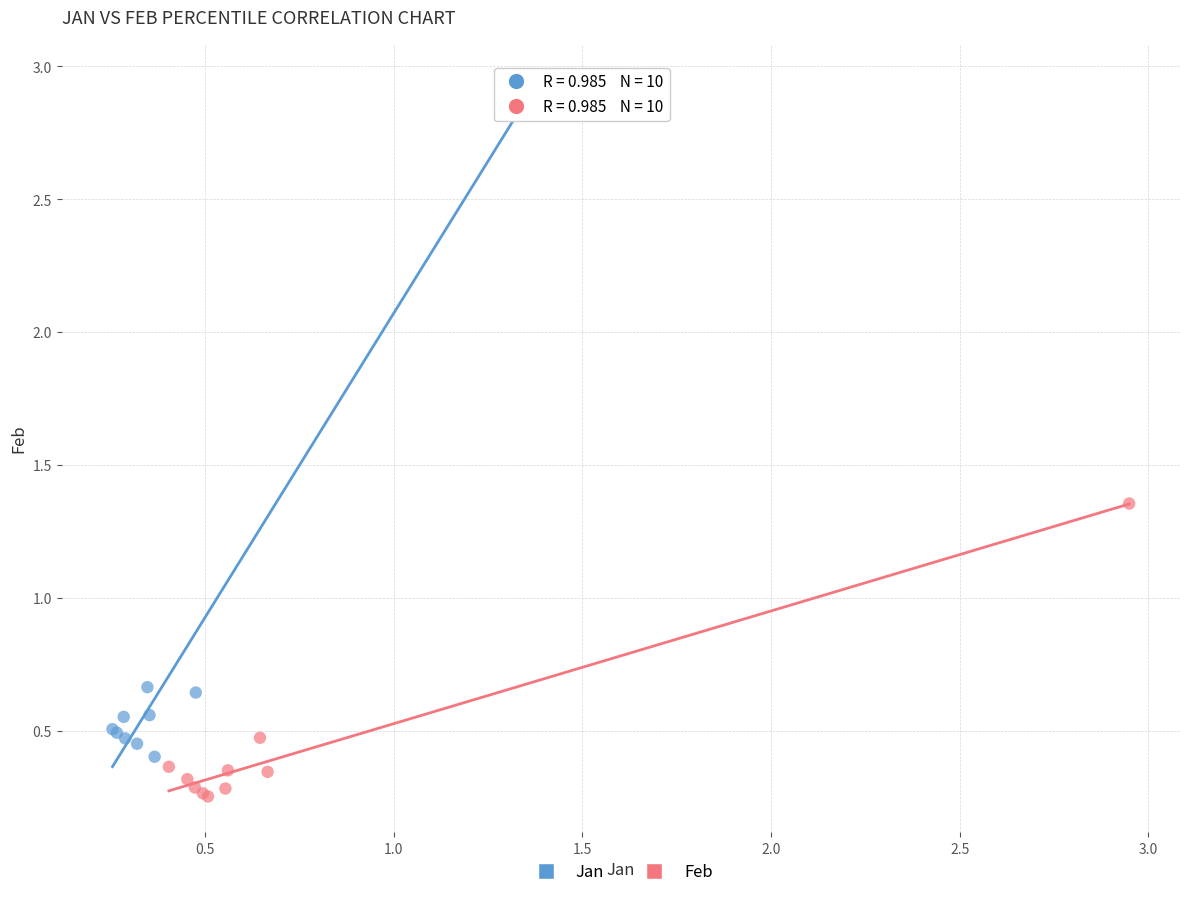

Which series reaches the maximum Y coordinate?

Jan